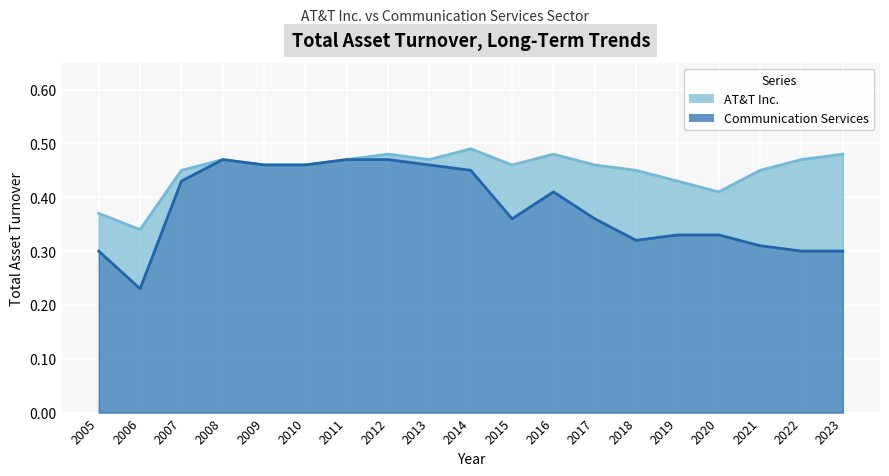

What is the difference between the maximum and second lowest values in the Communication Services series?

0.1